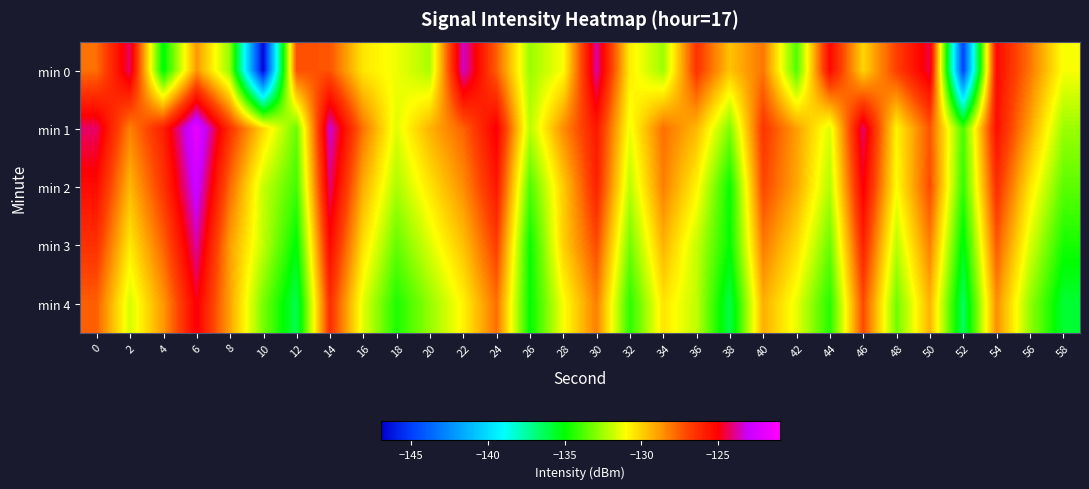

At which category is the sum across all series the highest?

6